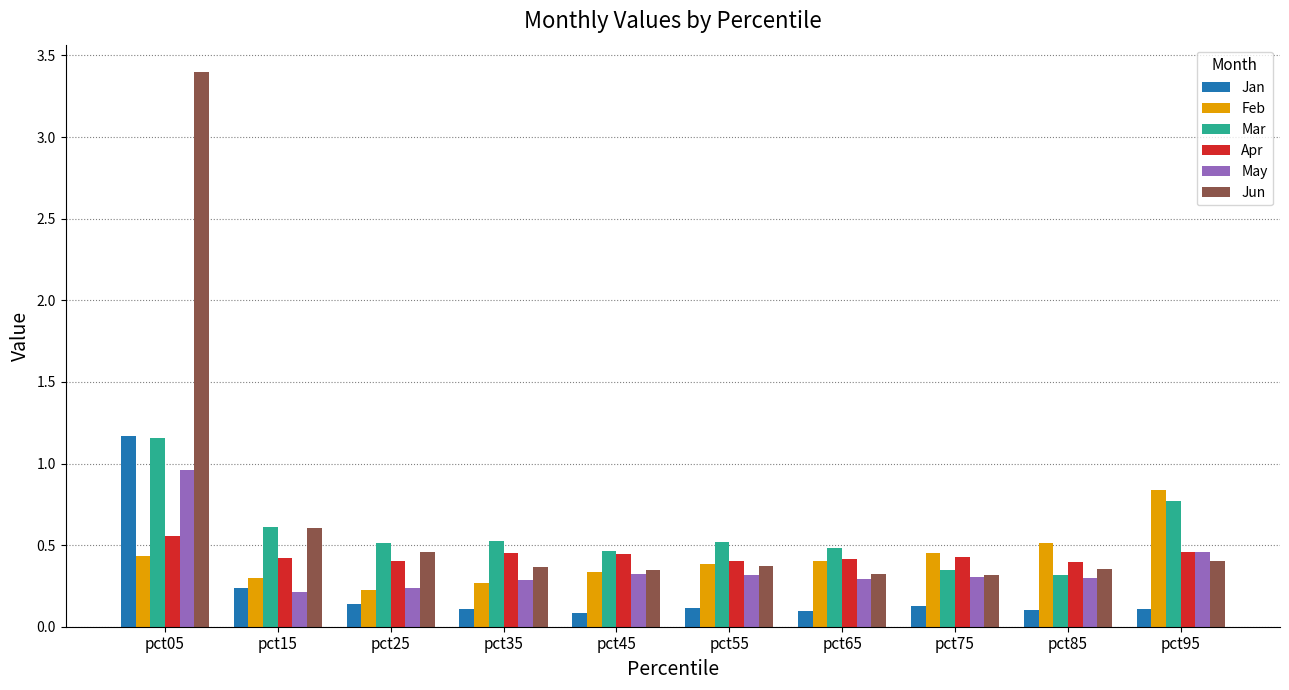

Does the chart contain any negative values?

No